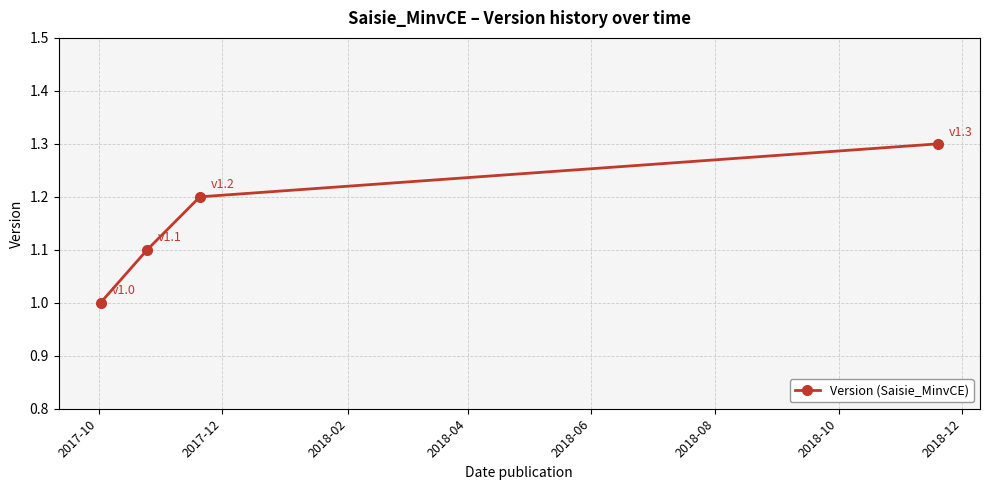

What is the value of the 4th point from the left?

1.3